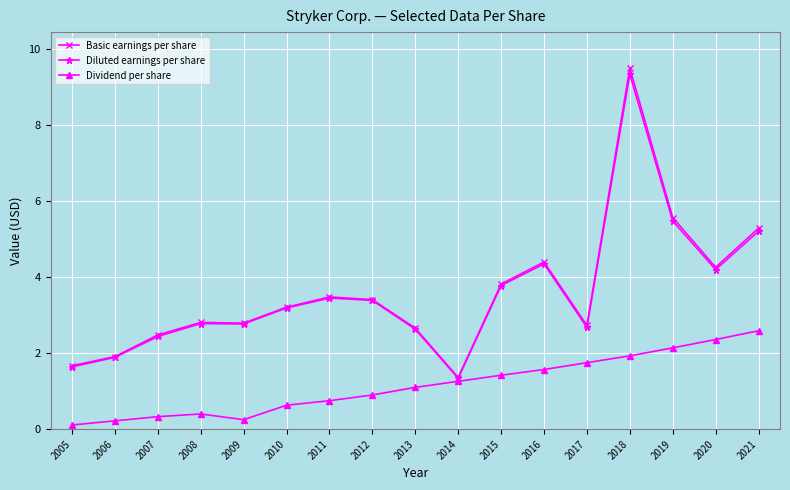

At which label does Basic earnings per share first exceed 3?

2010